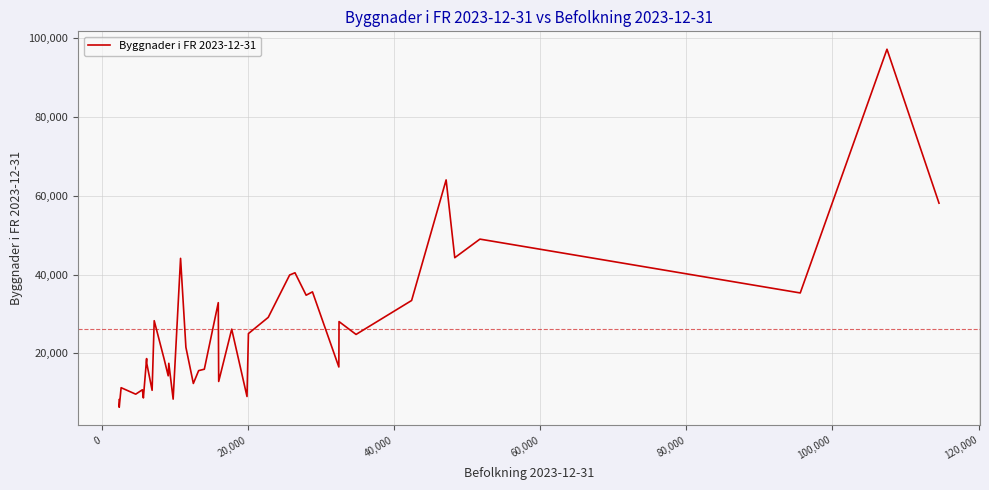

What is the greatest value displayed?

97198